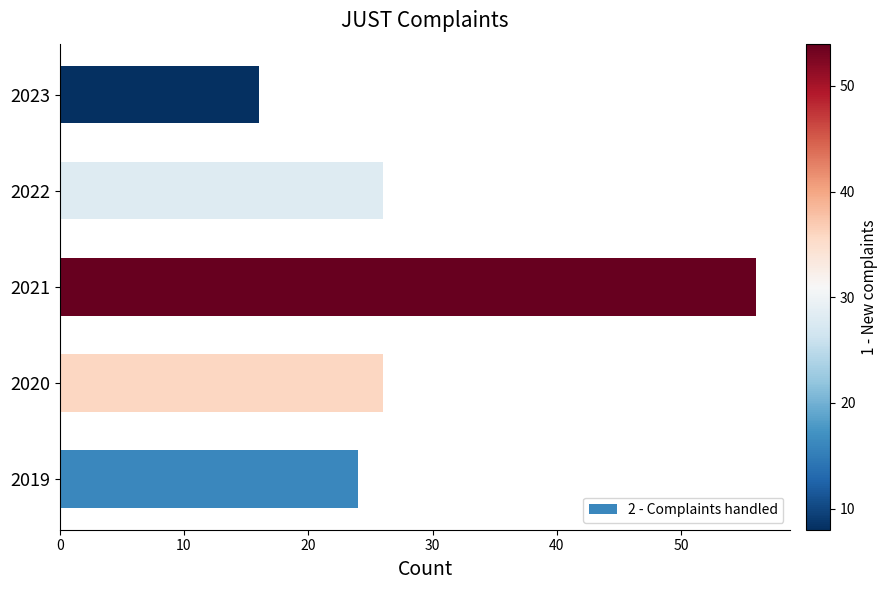

The chart shows a value of 93 at 2021. True or false?

False